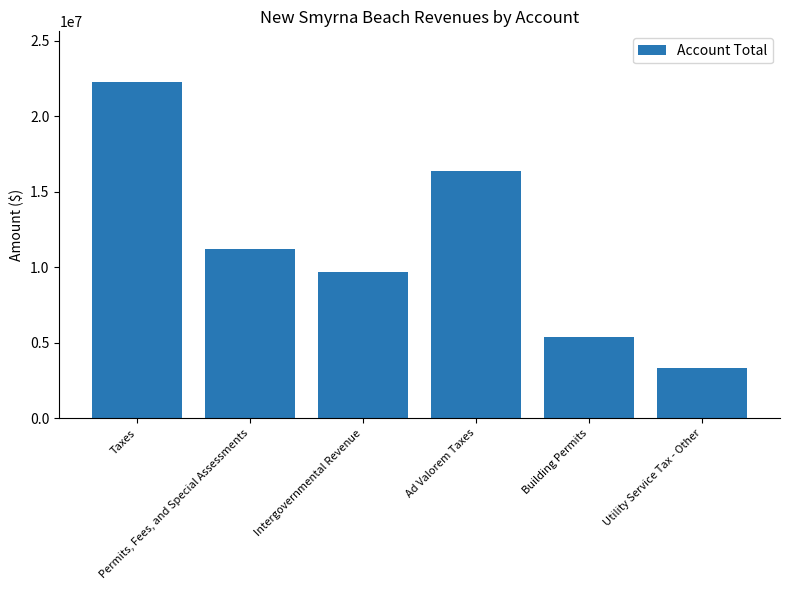

How many data points does each series have?

6